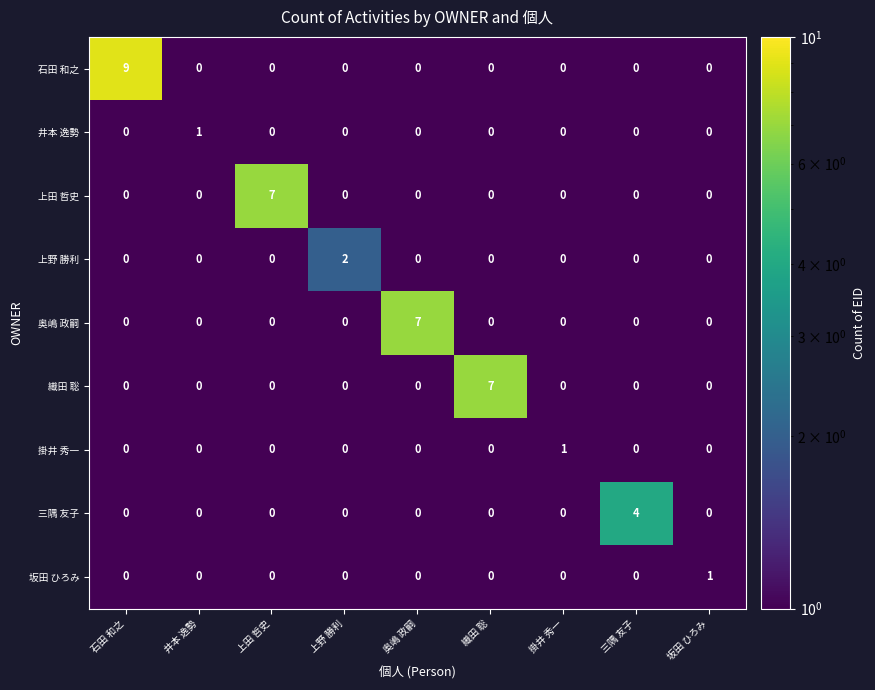

At which category is the sum across all series the highest?

石田 和之